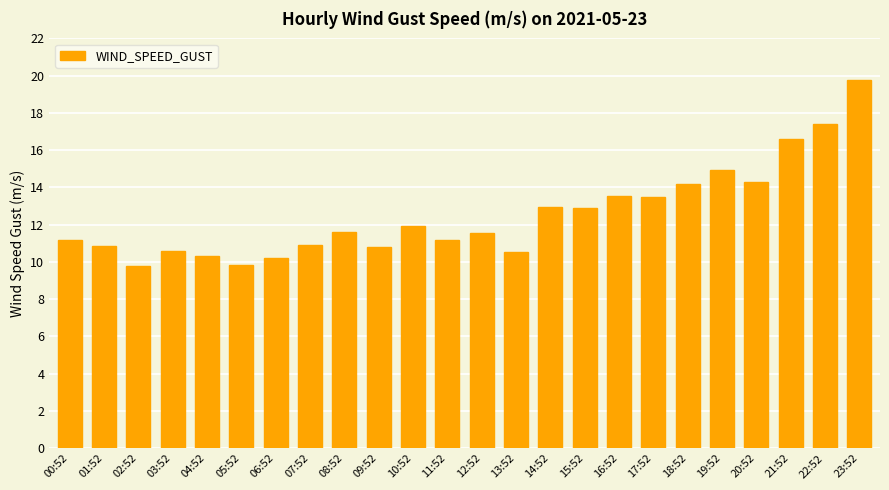

What position from the left is 18:52?

19